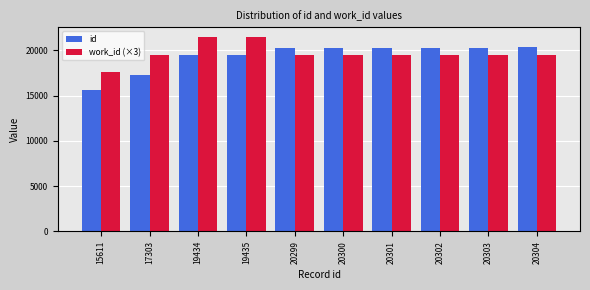

What is the average value of the id series?

19359